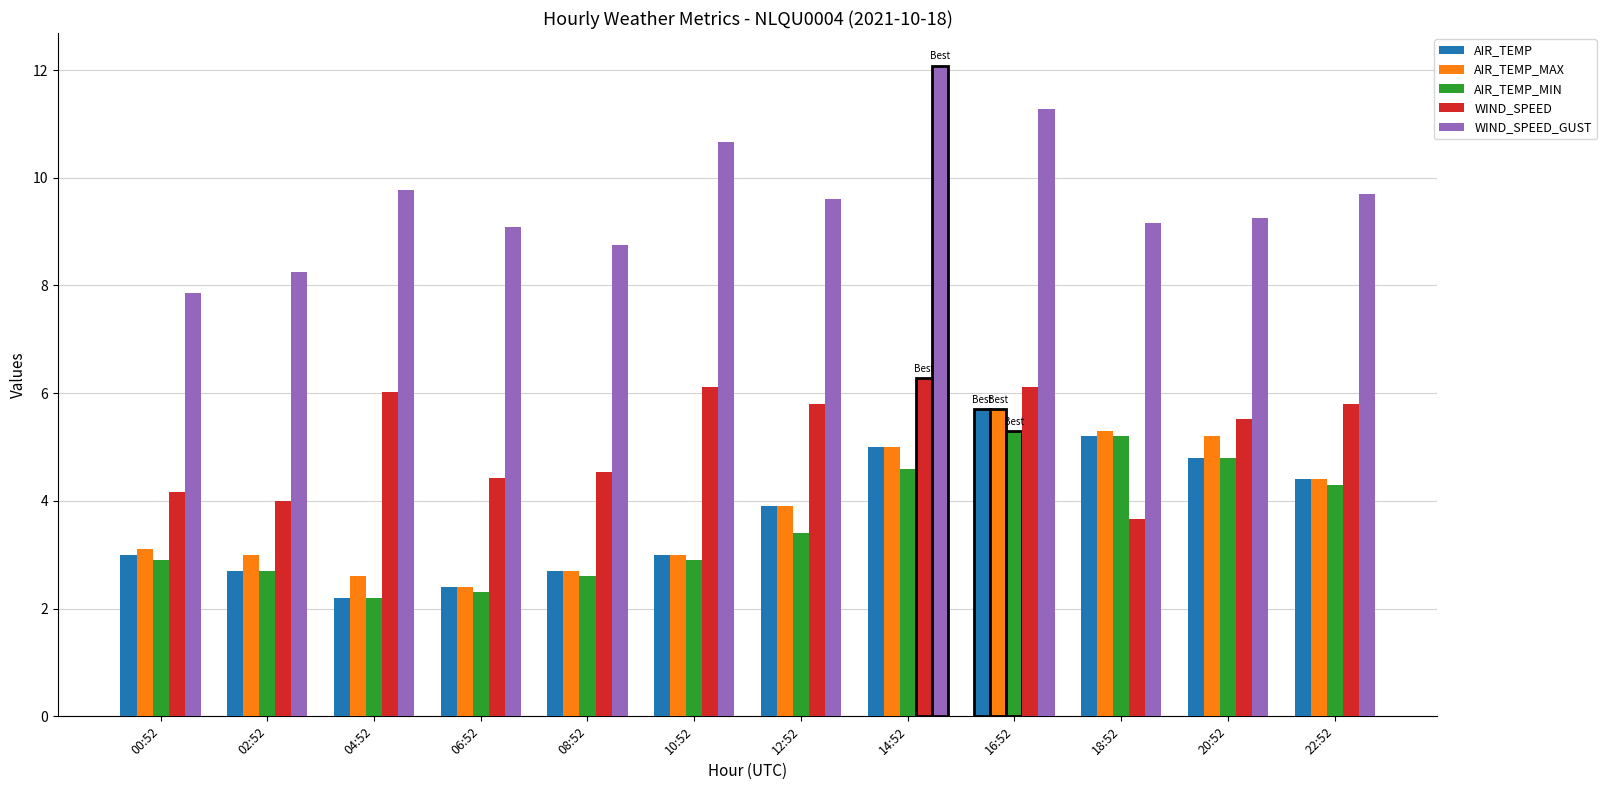

Between 08:52 and 14:52, which series saw the biggest shift?

WIND_SPEED_GUST